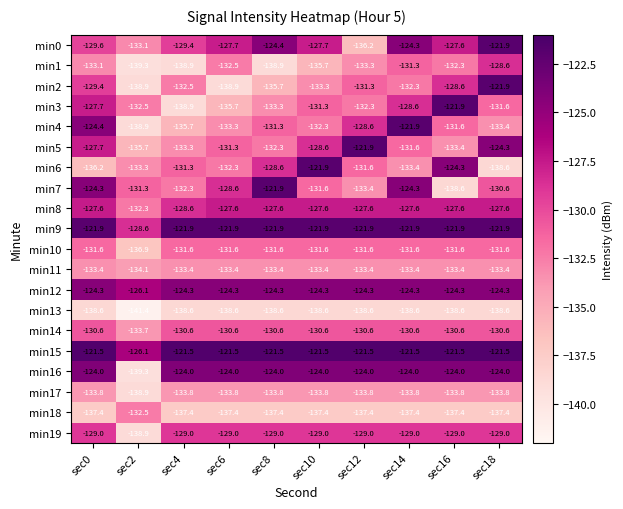

Rank the series at sec6 from highest to lowest value.

min15, min9, min16, min12, min8, min0, min7, min19, min14, min5, min10, min6, min1, min4, min11, min17, min3, min18, min13, min2